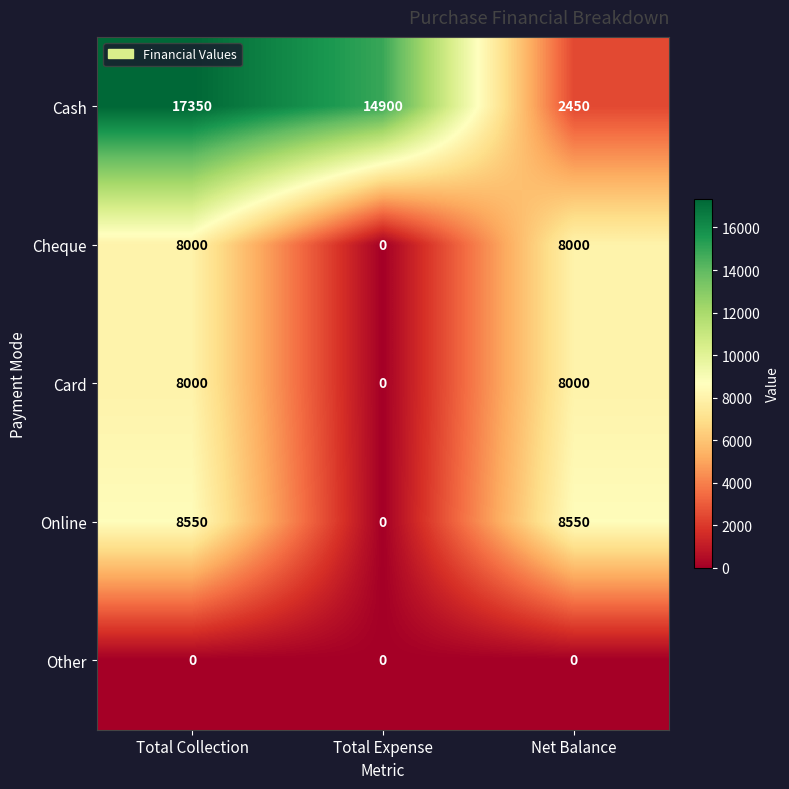

At which label does Cash reach its peak?

Total Collection